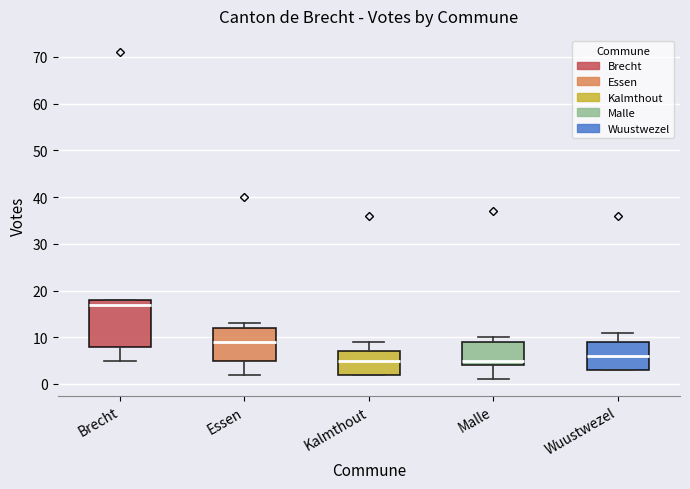

Reading left to right, transcribe this box plot: for each box, give where its median line is, the range the box spans, and where its two whiskers end, as read against the y-axis. The values are not printed on the chart, so give them approximately, as read against the axis.

Brecht: median 17, box 8 to 18, whiskers 5 to 18
Essen: median 9, box 5 to 12, whiskers 2 to 13
Kalmthout: median 5, box 2 to 7, whiskers 2 to 9
Malle: median 5, box 4 to 9, whiskers 1 to 10
Wuustwezel: median 6, box 3 to 9, whiskers 3 to 11